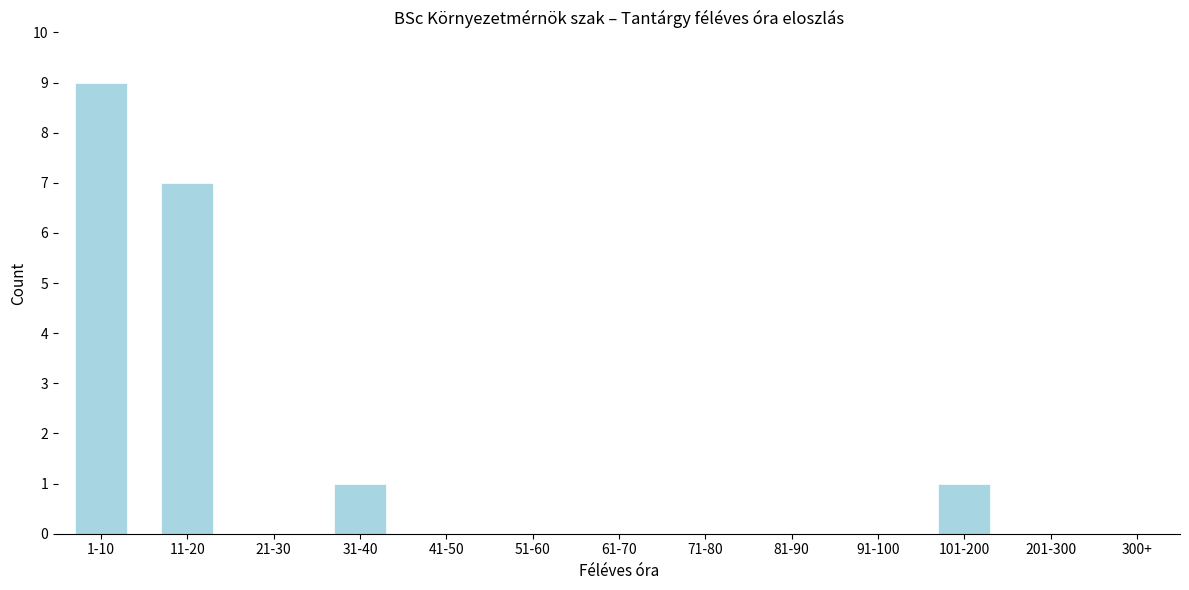

Reading right to left, list all the values displayed in this chart.

300+=0	201-300=0	101-200=1	91-100=0	81-90=0	71-80=0	61-70=0	51-60=0	41-50=0	31-40=1	21-30=0	11-20=7	1-10=9